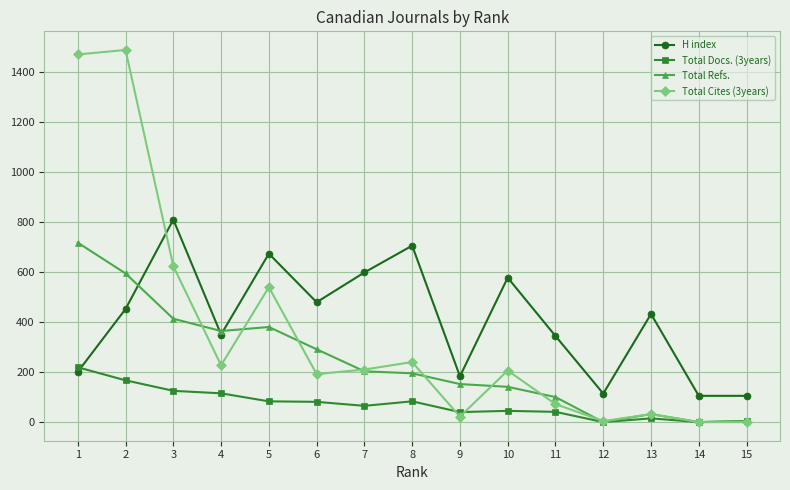

What is the maximum value shown in the chart?

1487